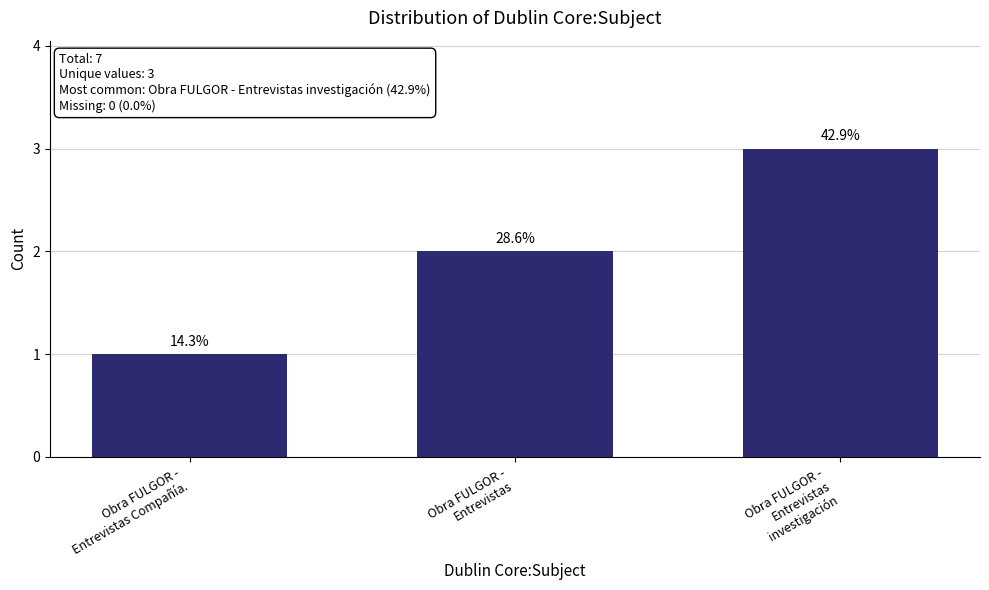

What is the label of the 3rd bar from the left?

Obra FULGOR -
Entrevistas
investigación